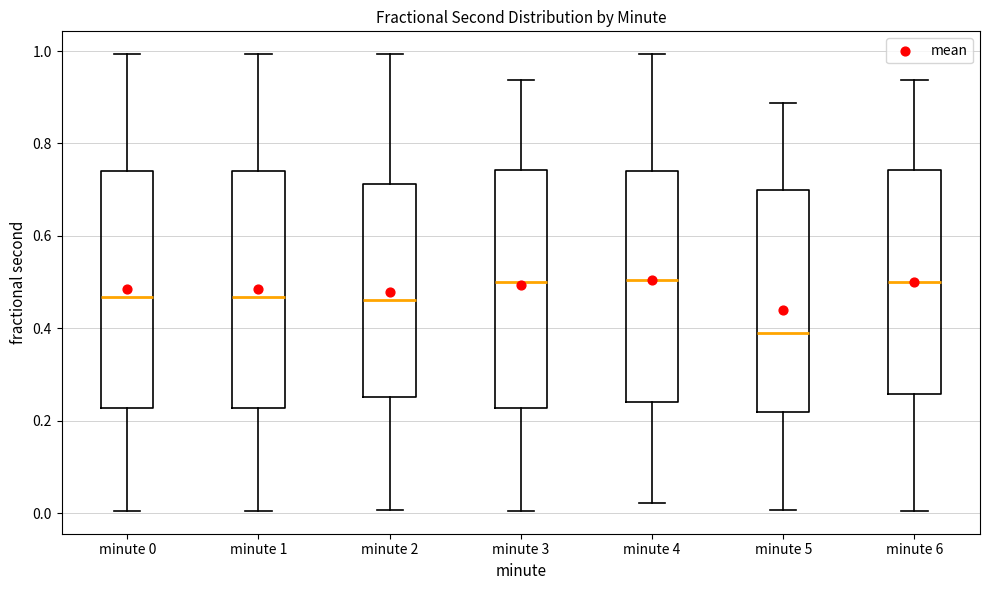

Where does the median line of the box for minute 5 sit on the y-axis? The values are not printed on the chart, so give them approximately, as read against the axis.

0.38